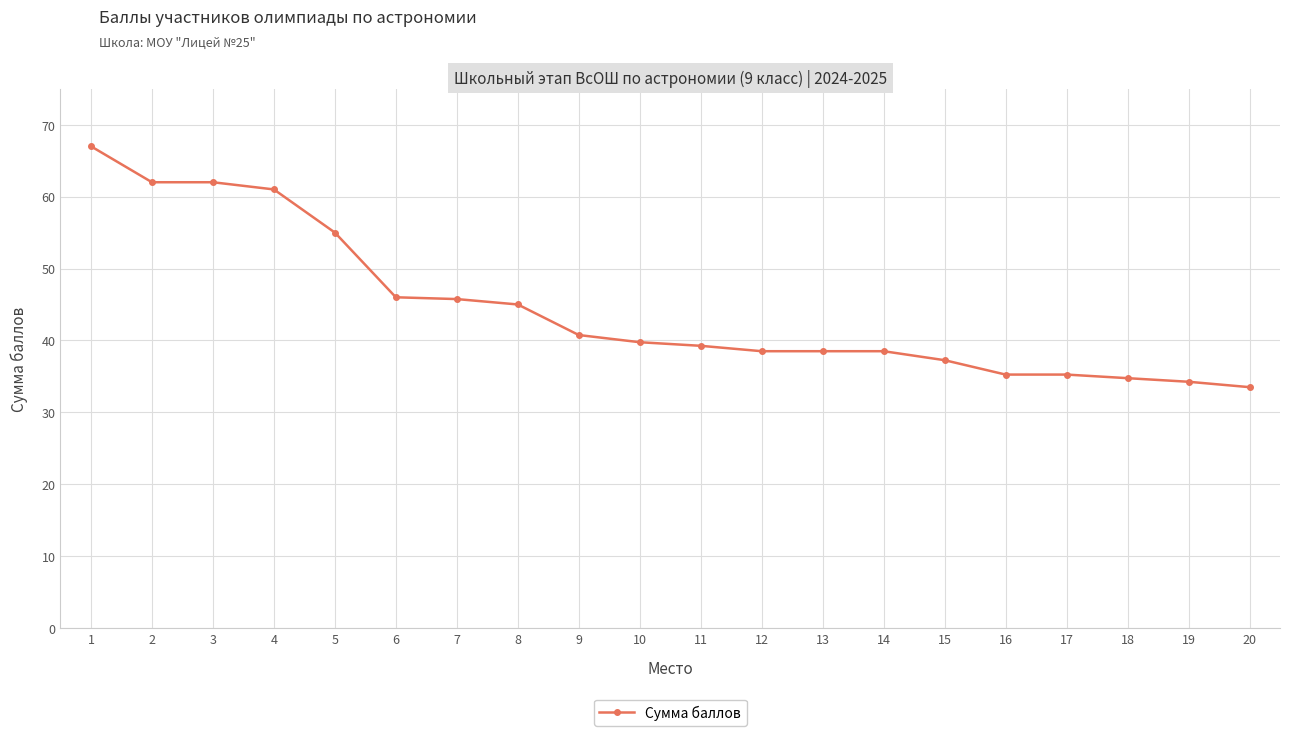

How many distinct data groups are displayed?

1